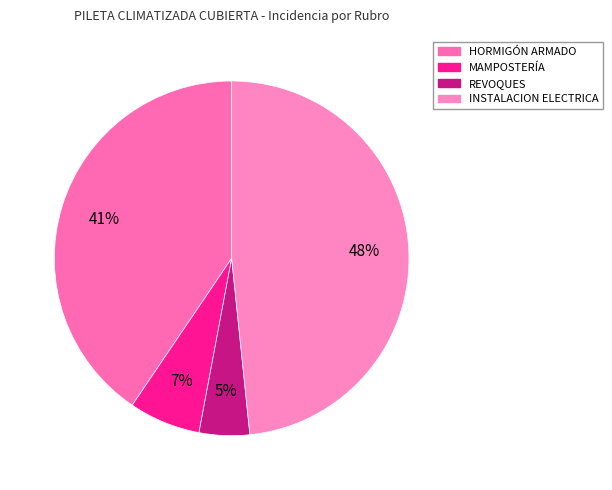

To the nearest percent, what percentage of the pie is MAMPOSTERÍA?

7%